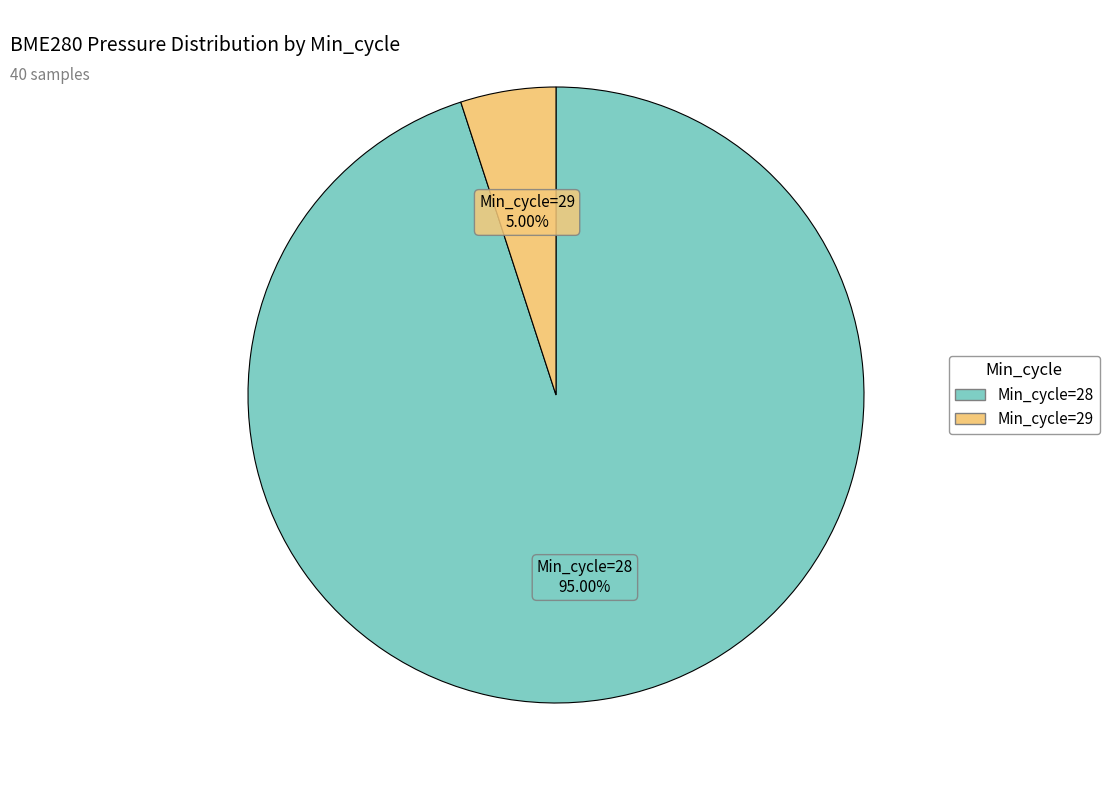

How many segments does this pie chart have?

2